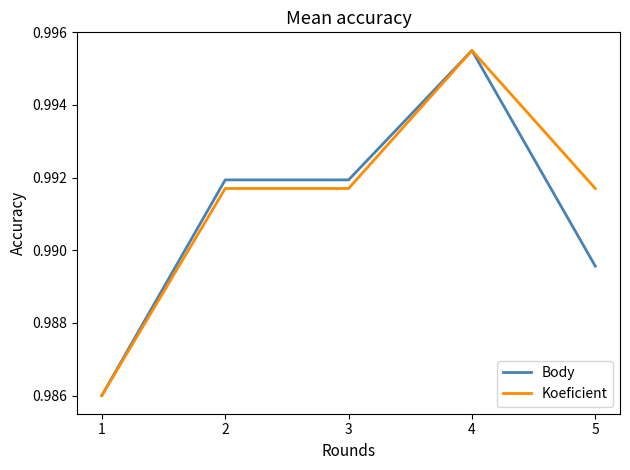

Does the chart display data point markers on the line(s)?

No